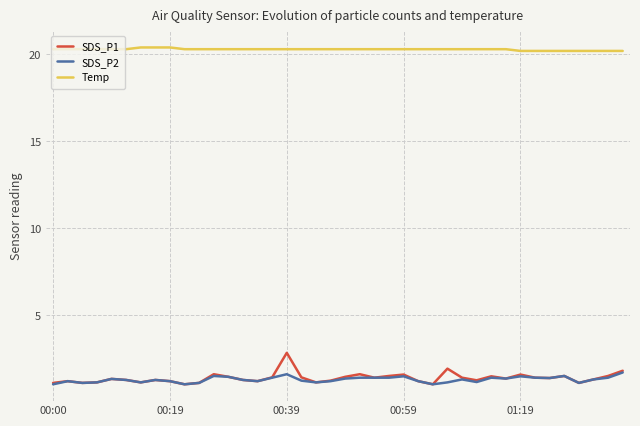

Which series has the widest spread of values?

SDS_P1